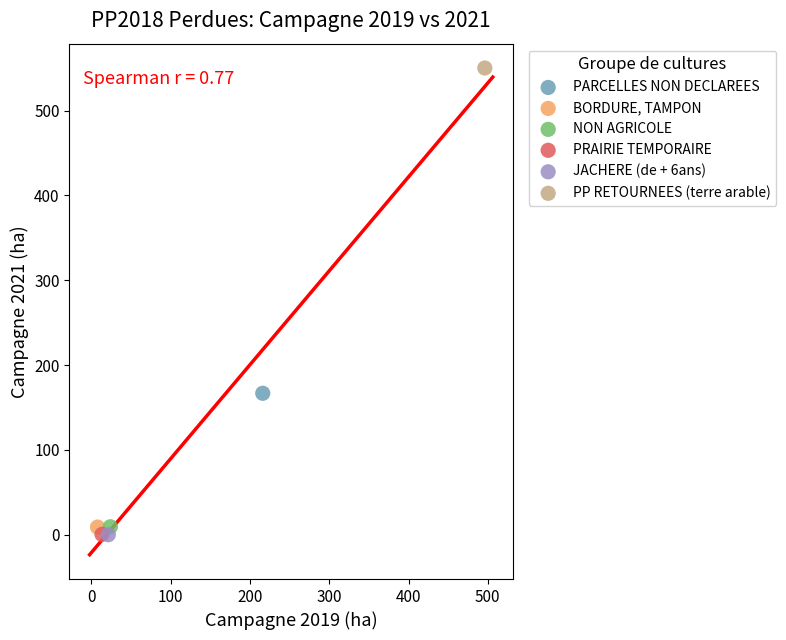

What are all the series names shown in the legend?

PARCELLES NON DECLAREES, BORDURE, TAMPON, NON AGRICOLE, PRAIRIE TEMPORAIRE, JACHERE (de + 6ans), PP RETOURNEES (terre arable)